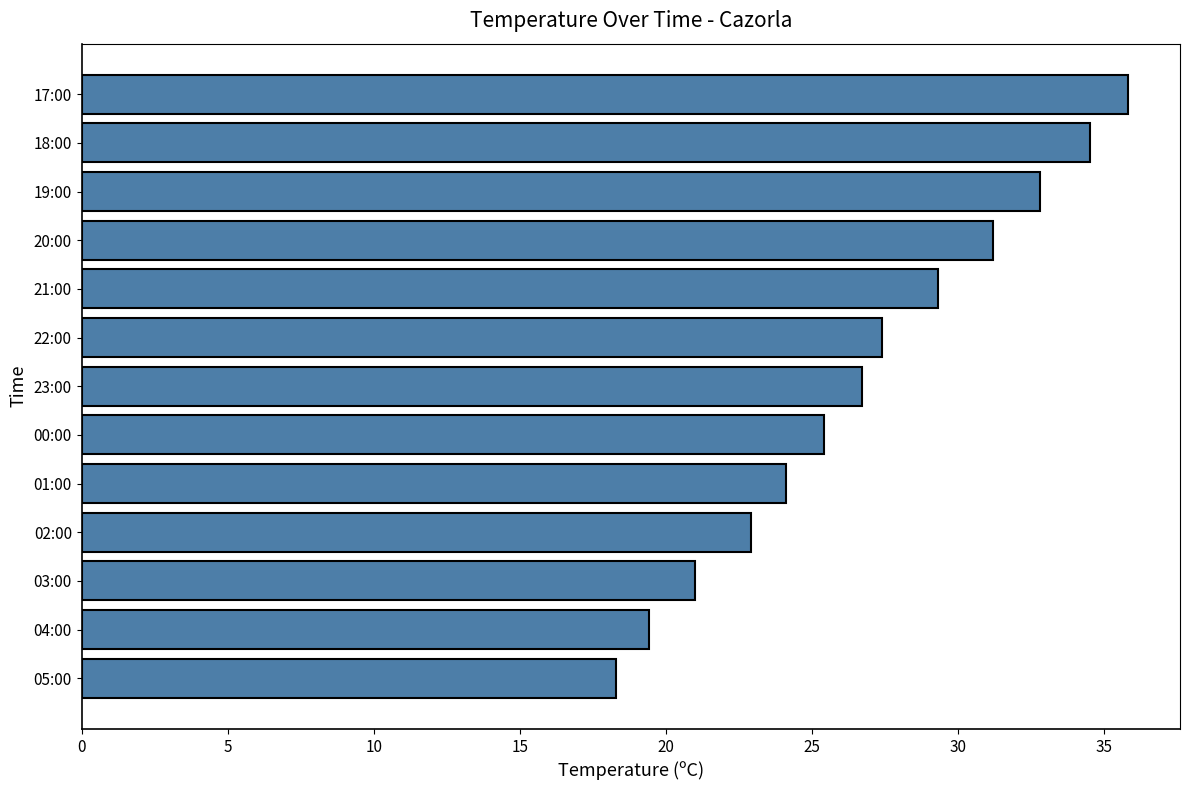

List the labels in order of value, largest first.

17:00, 18:00, 19:00, 20:00, 21:00, 22:00, 23:00, 00:00, 01:00, 02:00, 03:00, 04:00, 05:00